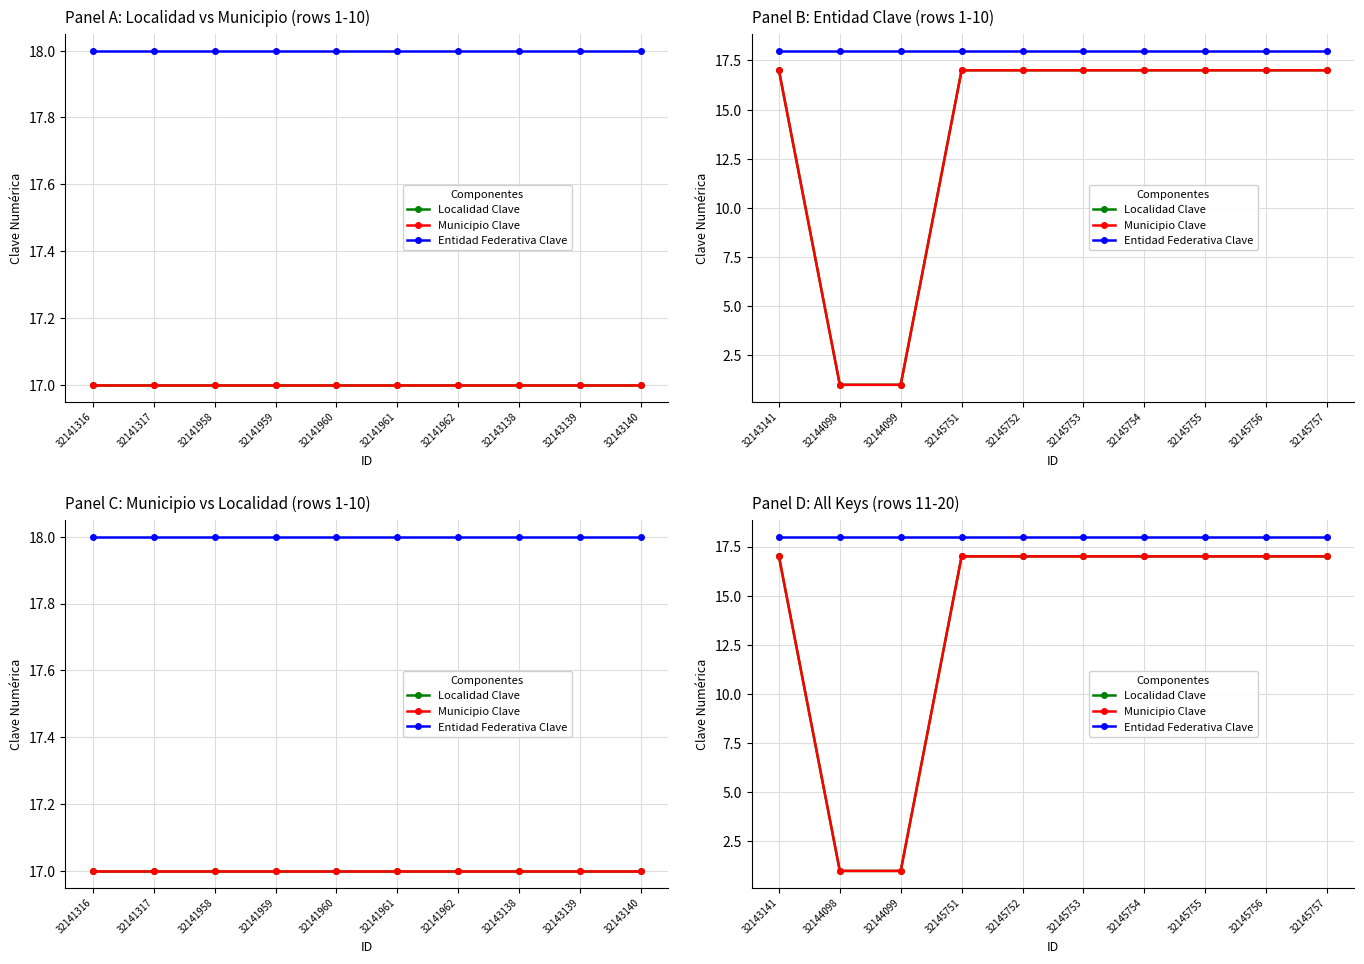

List the labels in order of Municipio Clave value, smallest first.

32144098, 32144099, 32143141, 32145751, 32145752, 32145753, 32145754, 32145755, 32145756, 32145757